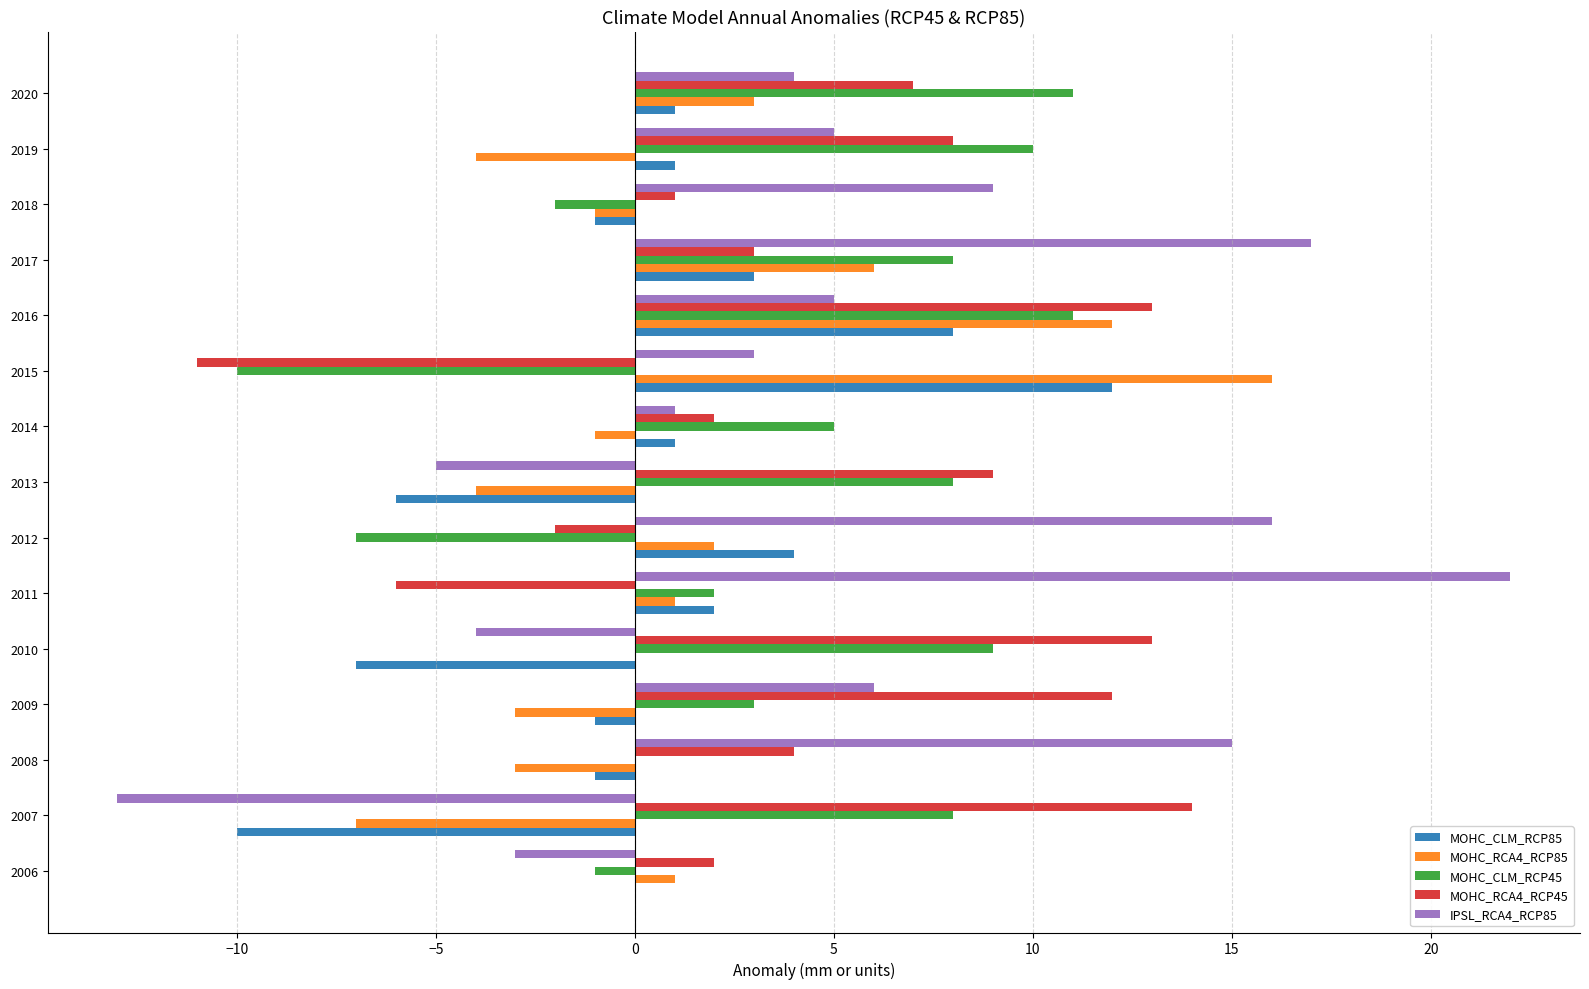

The MOHC_RCA4_RCP45 series shows 2 at 2006. True or false?

True